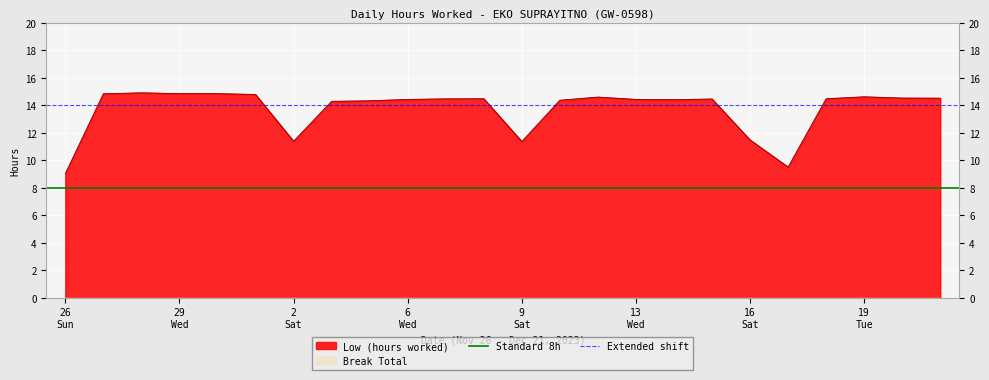

What is the highest value of the Low (hours worked) series?

14.9